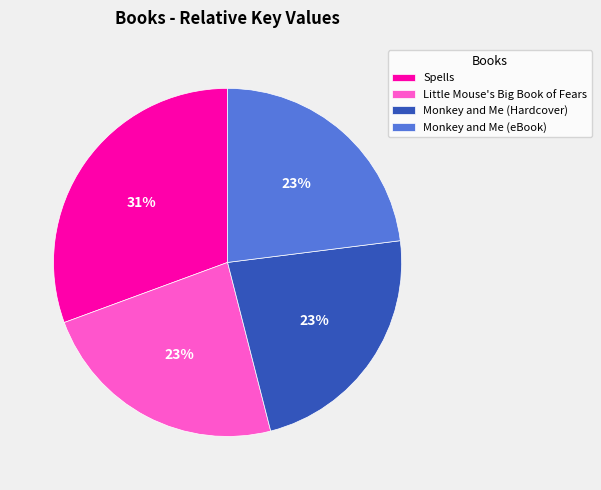

Is the sum of Monkey and Me (Hardcover) and Spells greater than half?

Yes